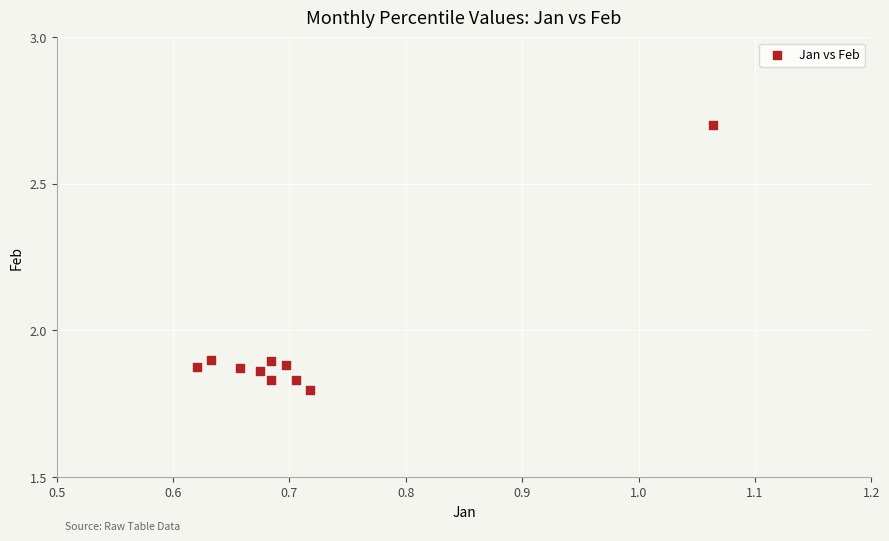

What is the average X value?

0.7